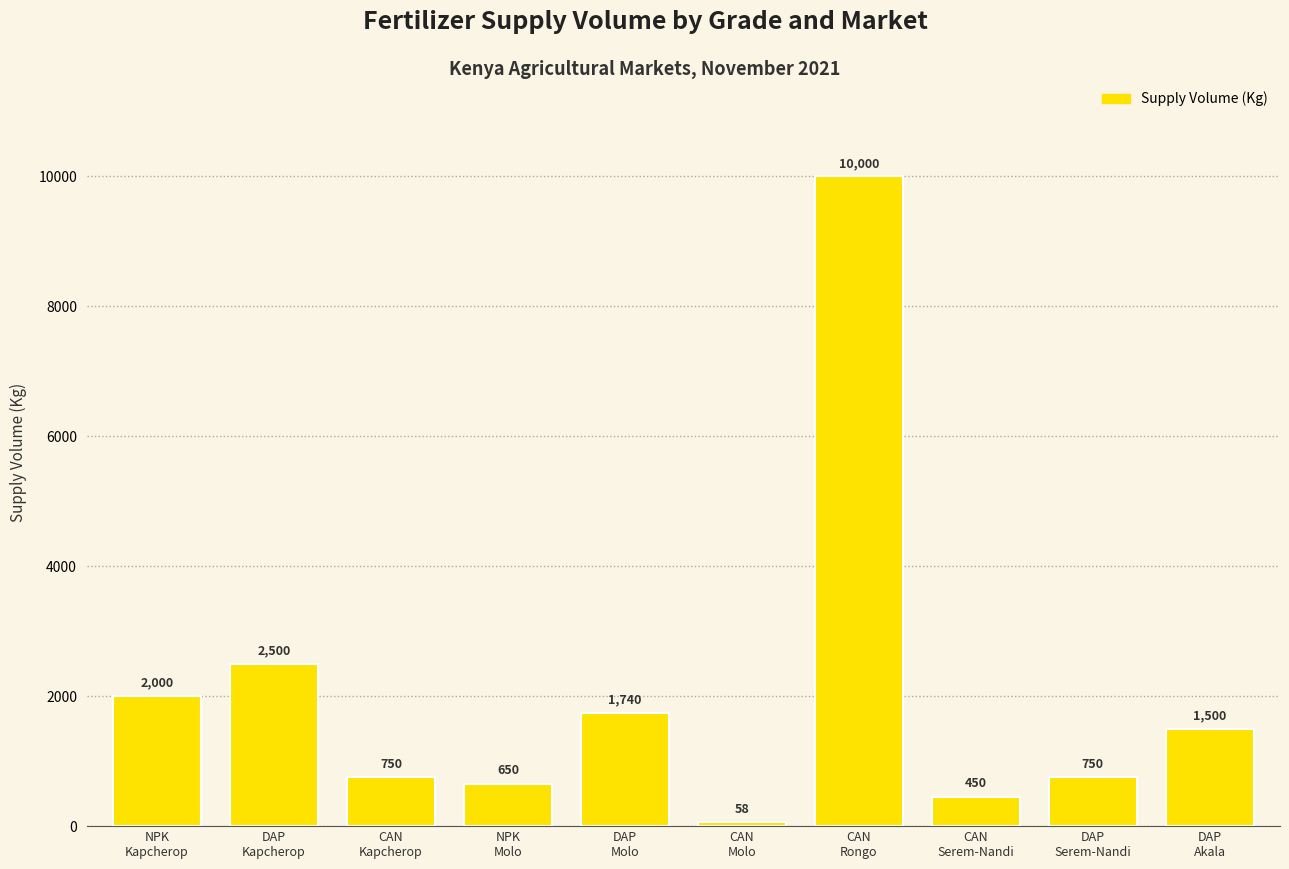

Which label corresponds to the smallest value in the chart?

CAN
Molo